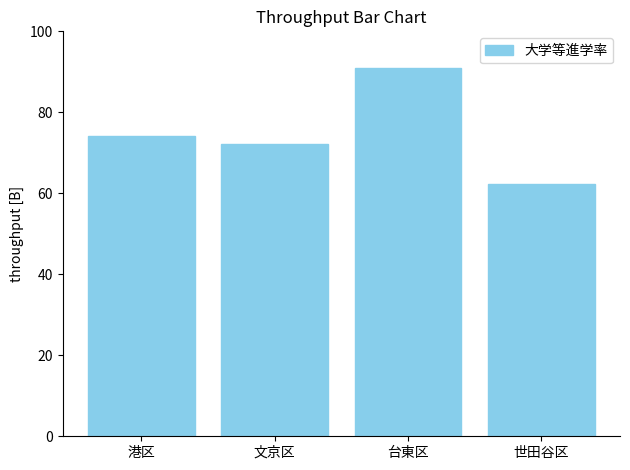

What is the difference between the maximum and minimum values?

28.6